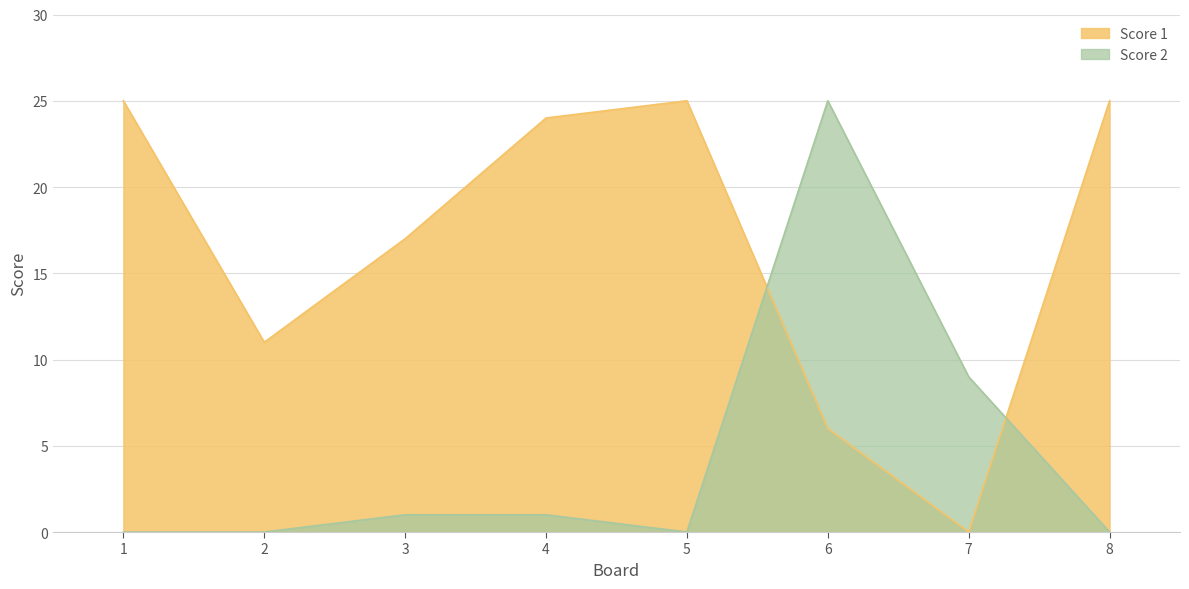

At which category does Score 2 reach its first local valley?

5